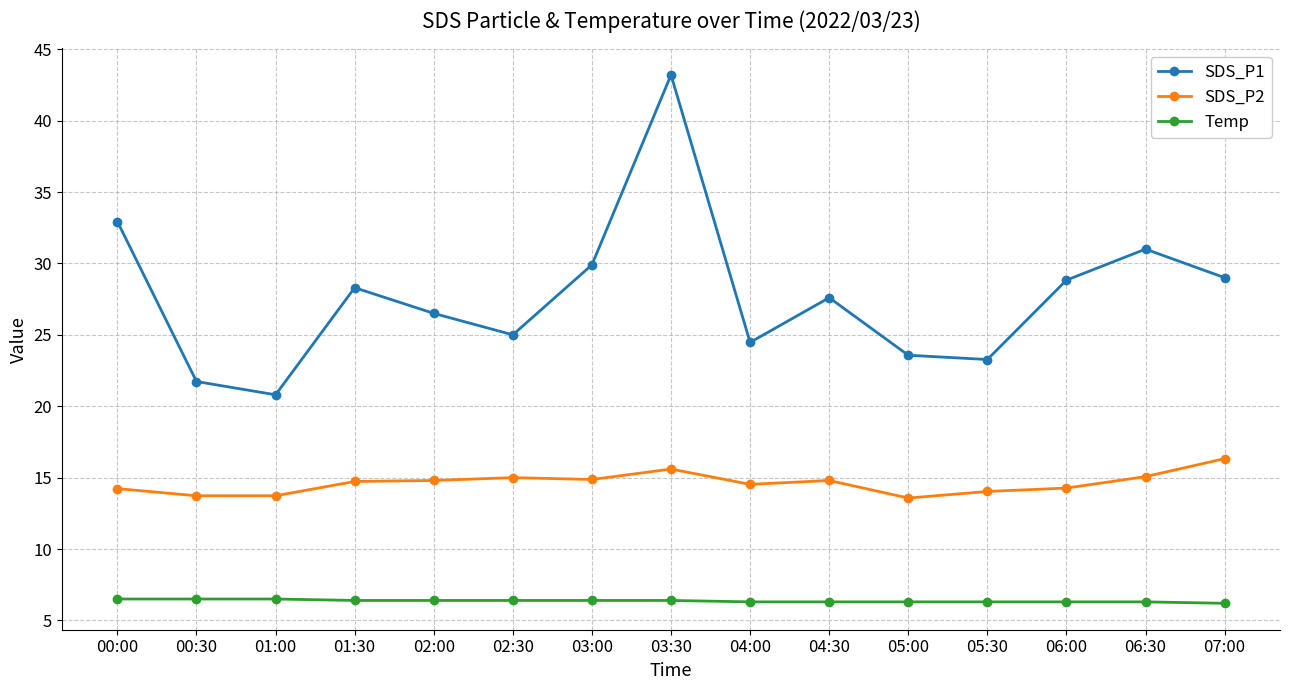

What is the difference between the highest and lowest values at 05:30?

17.0